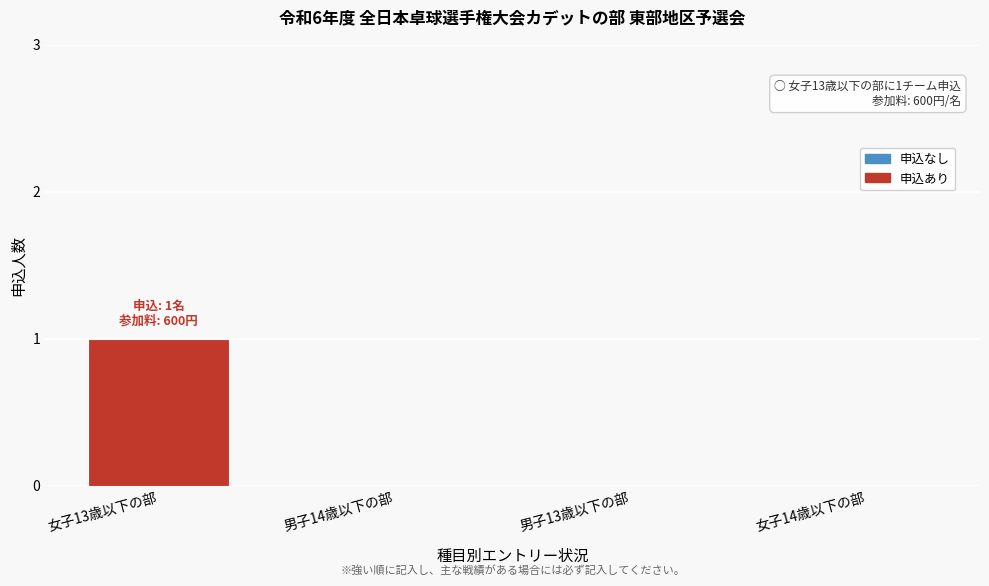

Reading left to right, transcribe all the data shown in this chart.

女子13歳以下の部=1	男子14歳以下の部=0	男子13歳以下の部=0	女子14歳以下の部=0